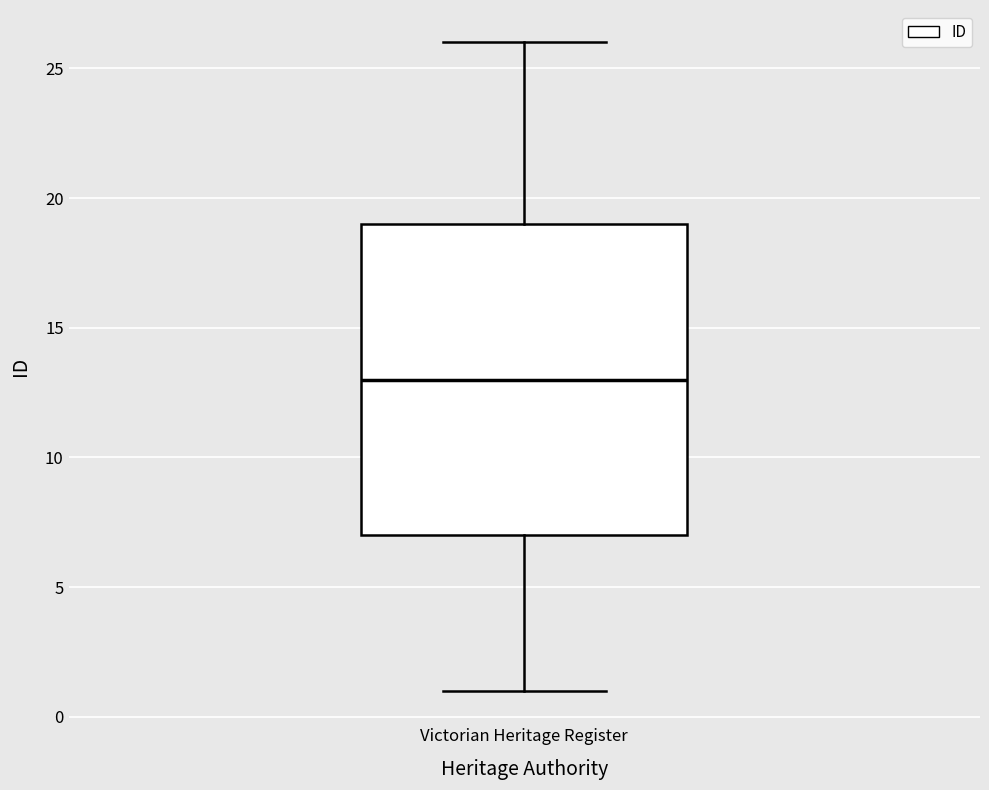

Transcribe this box plot: give where the median line is, the range the box spans, and where the two whiskers end, as read against the y-axis. The values are not printed on the chart, so give them approximately, as read against the axis.

median 13, box 7 to 19, whiskers 1 to 26